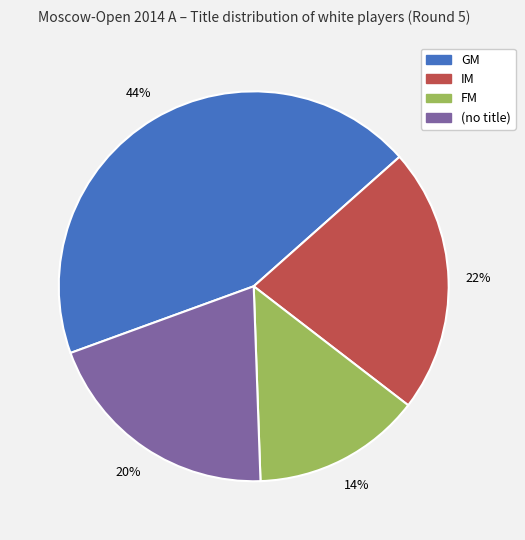

To the nearest percent, what is the difference between the largest and smallest slice percentages?

30%